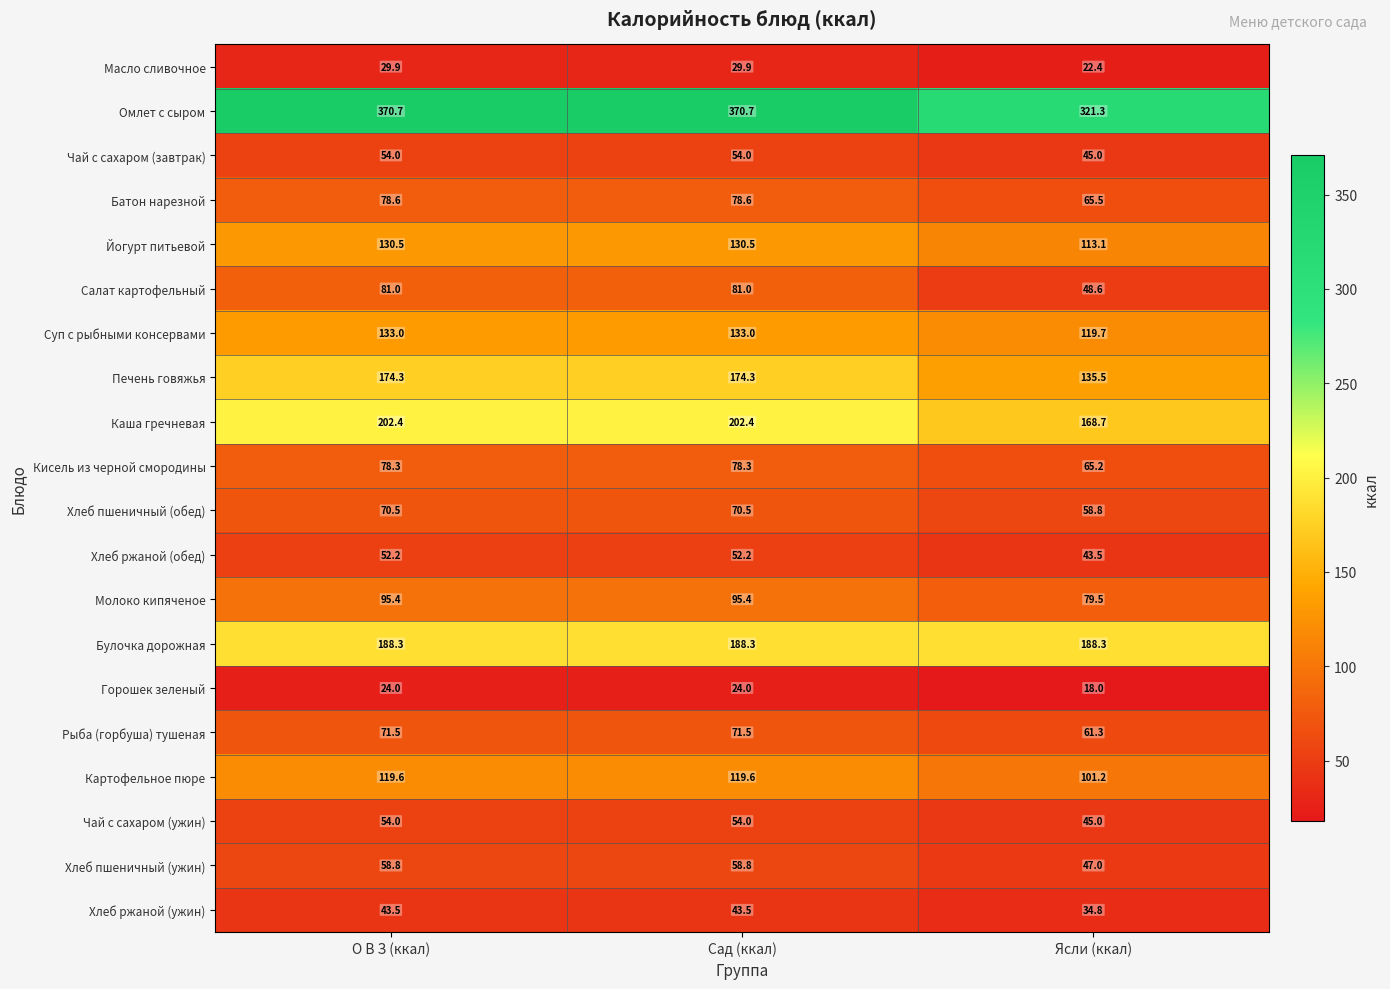

The Батон нарезной series shows 65.5 at Ясли (ккал). True or false?

True